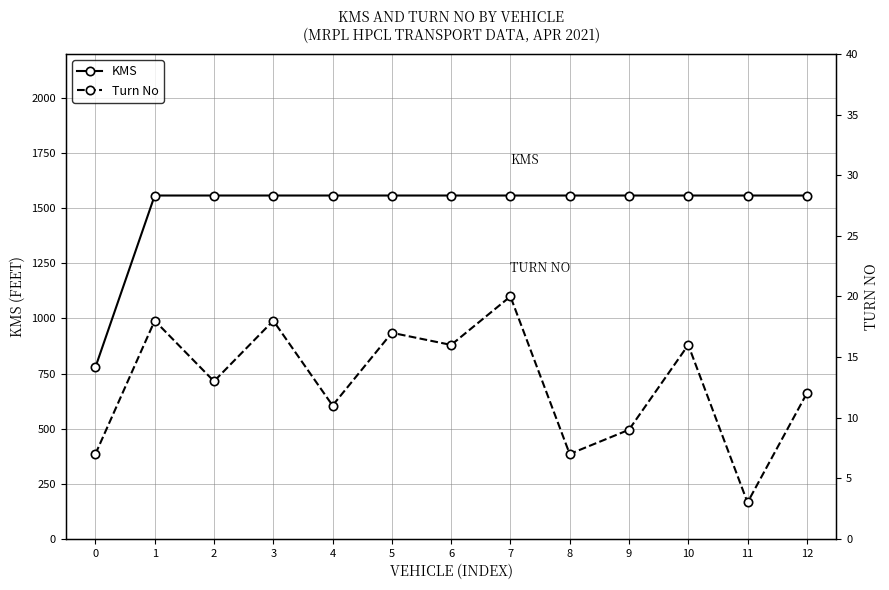

Count the number of data series in this chart.

2